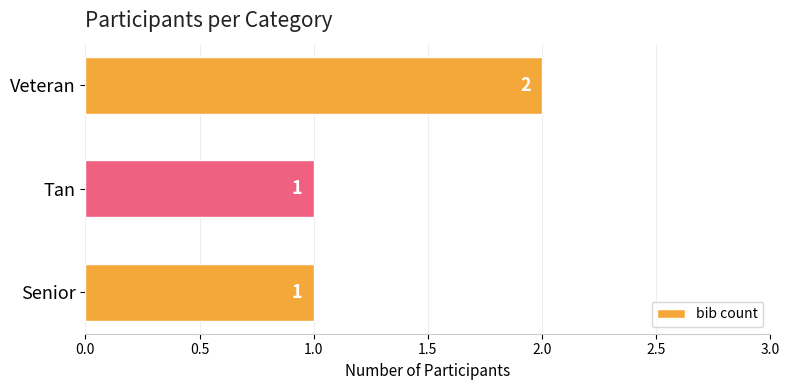

The value at Senior is 2. True or false?

False